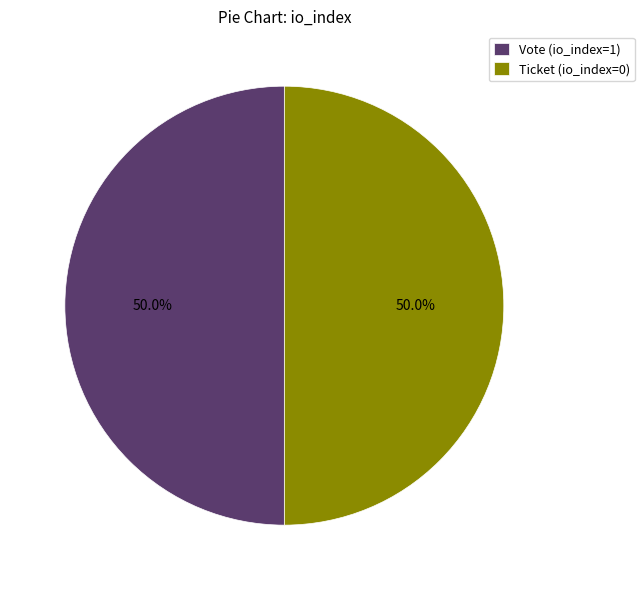

How many segments does this pie chart have?

2